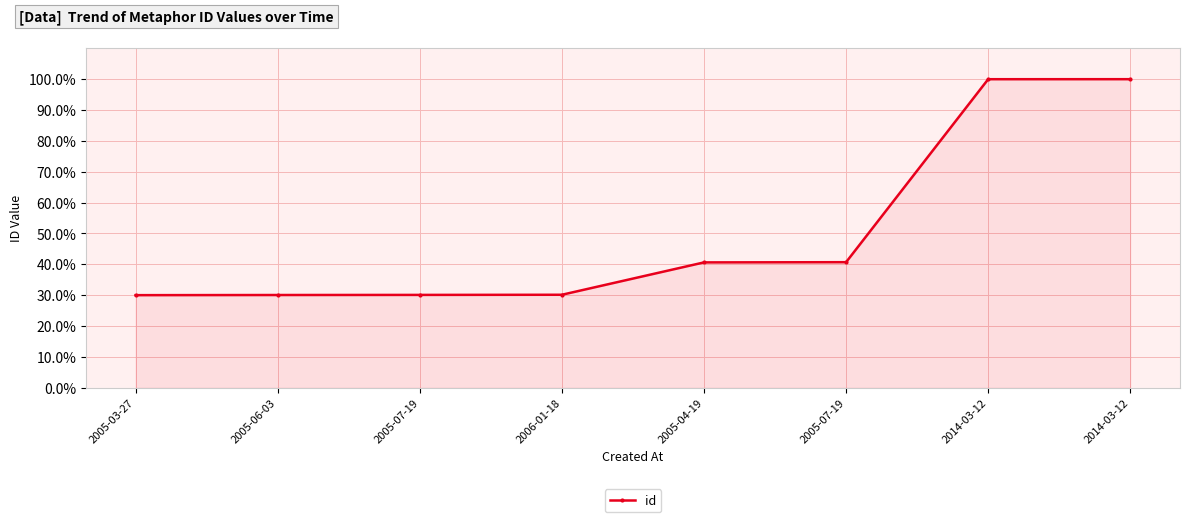

How many series are shown in this chart?

1